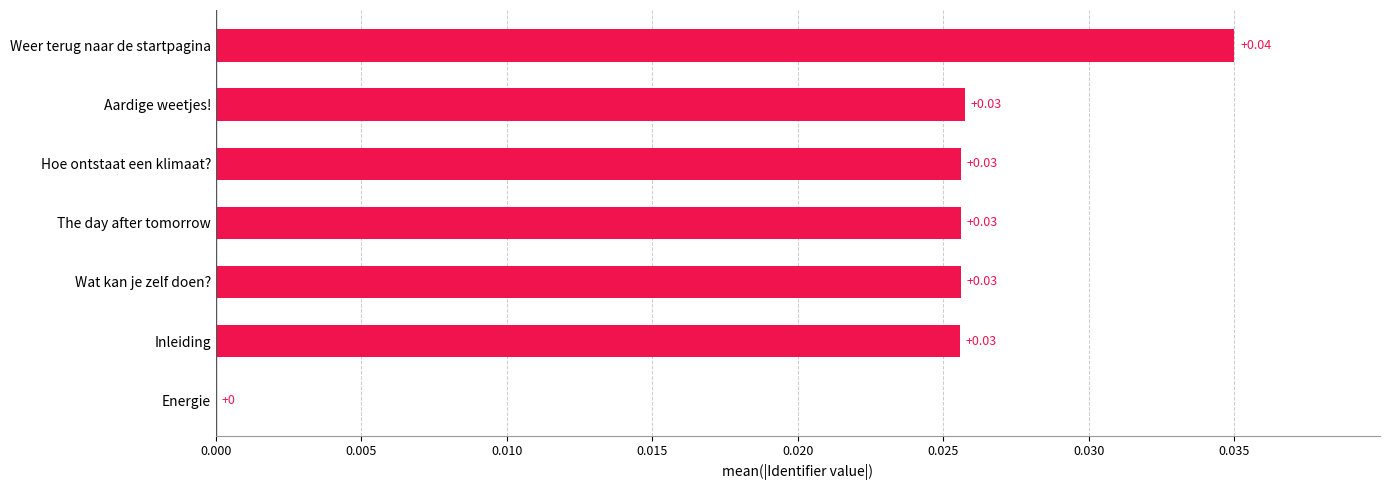

How many values are between 0 and 1?

7